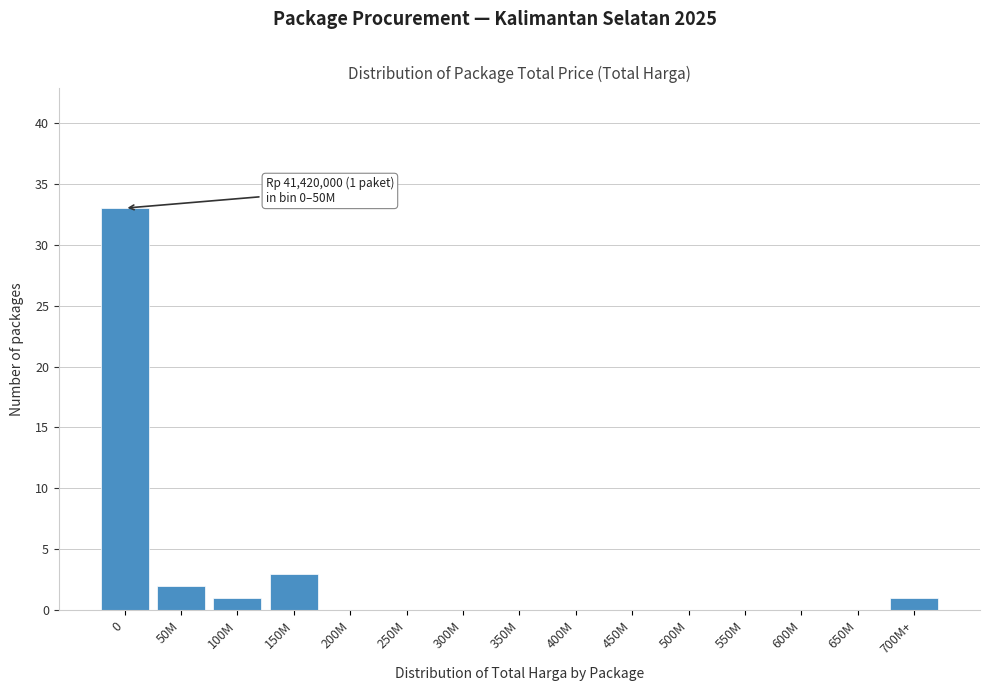

Reading left to right, what are all the values shown in this chart?

0=33	50M=2	100M=1	150M=3	200M=0	250M=0	300M=0	350M=0	400M=0	450M=0	500M=0	550M=0	600M=0	650M=0	700M+=1